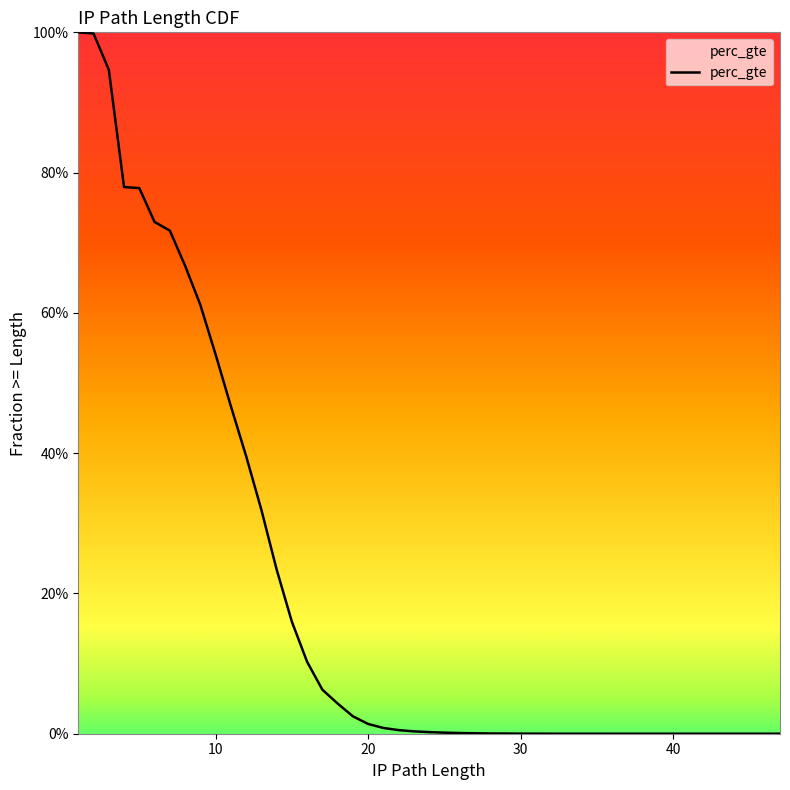

Is it true that the value at 9 is 0.1?

False